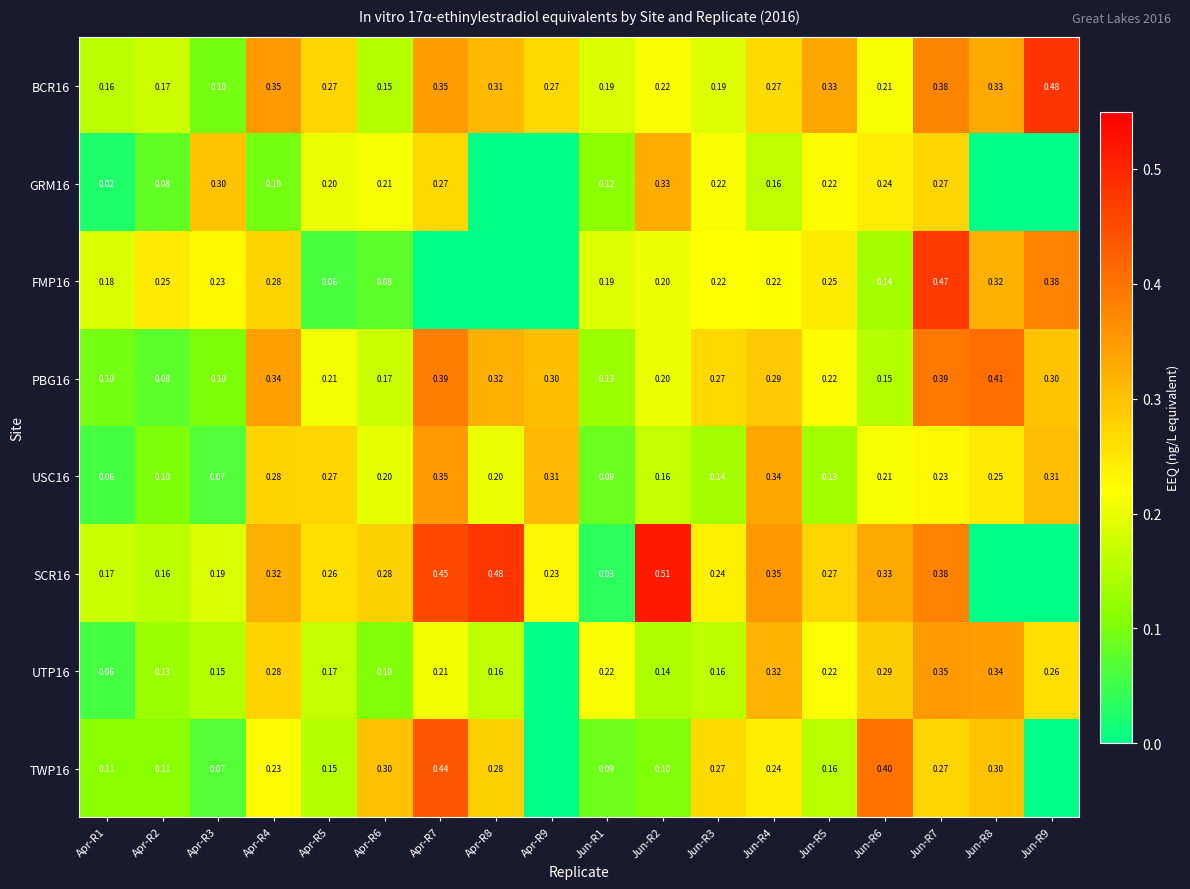

At which category does the chart reach its peak across all series?

Jun-R2